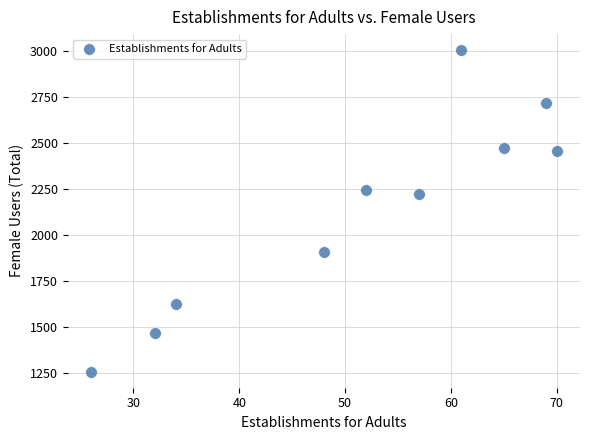

What is the range of Y values (max minus min)?

1751